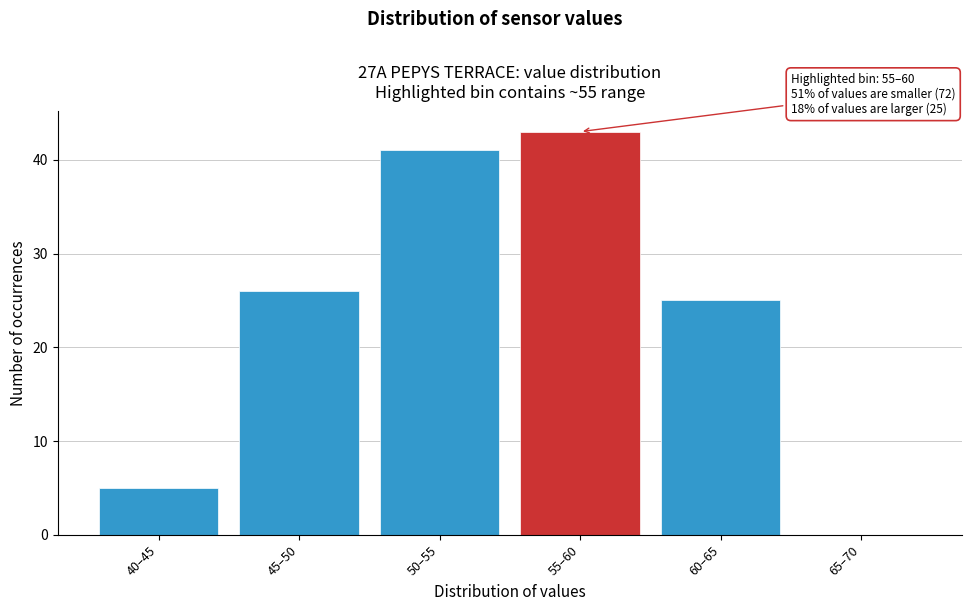

Reading left to right, list all the values displayed in this chart.

40–45=5	45–50=26	50–55=41	55–60=43	60–65=25	65–70=0